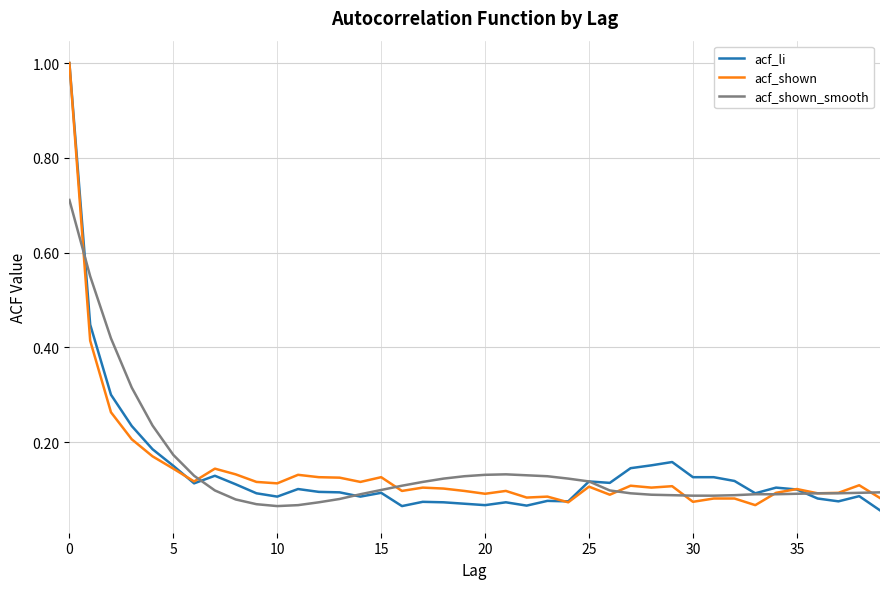

What are all the series names shown in the legend?

acf_li, acf_shown, acf_shown_smooth